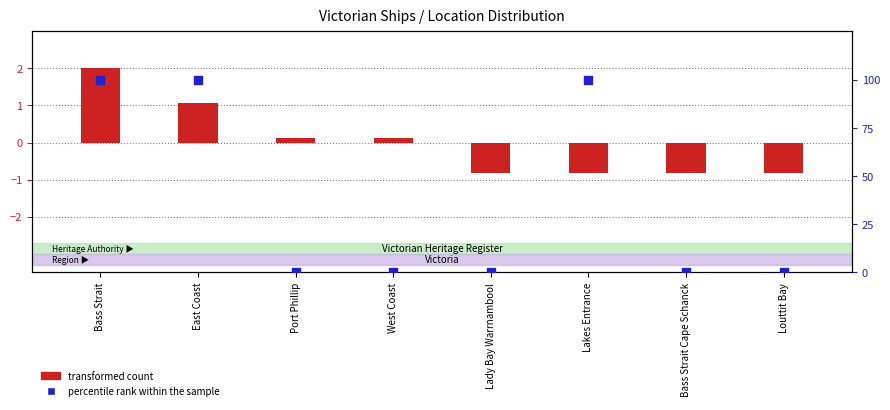

Which series has the widest spread of Y values?

percentile rank within the sample